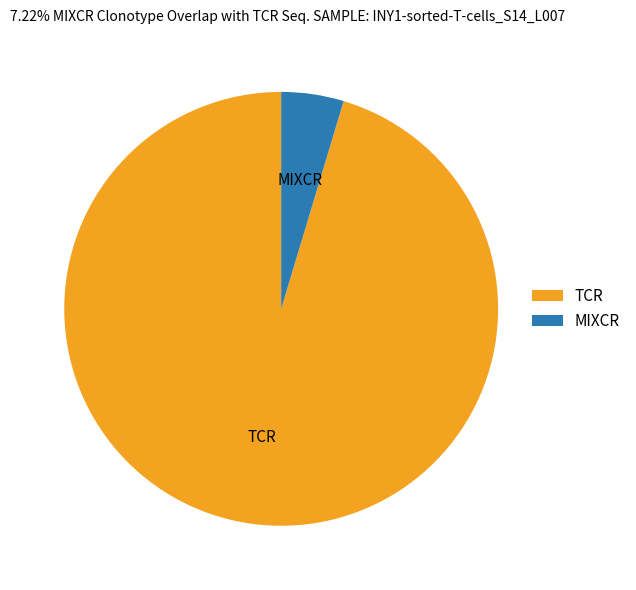

Rank the categories by value from highest to lowest.

TCR, MIXCR